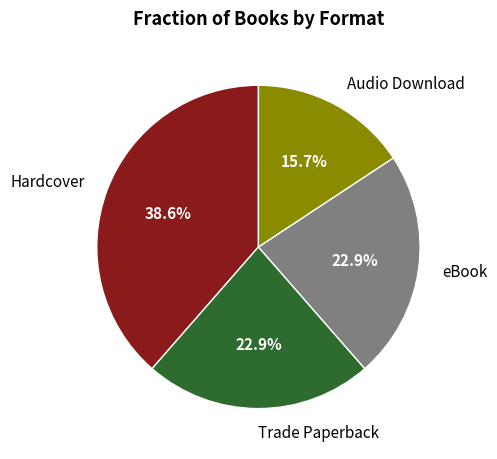

How many slices are in this pie chart?

4